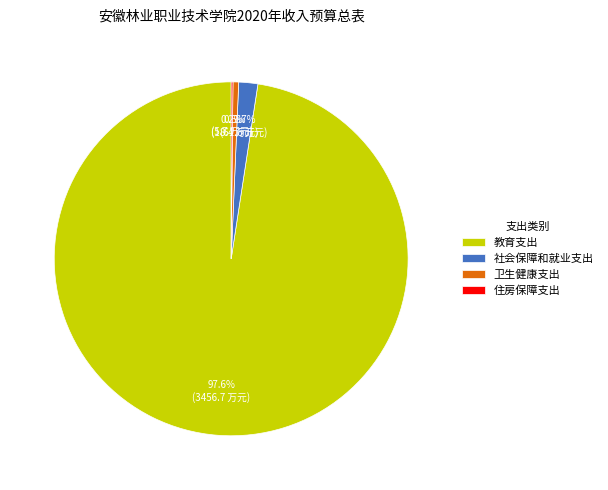

Is the sum of 社会保障和就业支出 and 教育支出 greater than half?

Yes